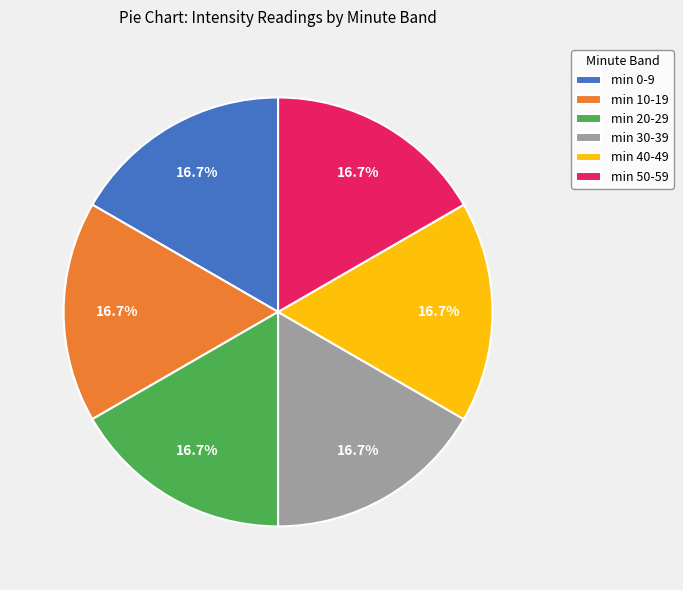

What is the ratio of the value at min 40-49 to the value at min 30-39?

1.0